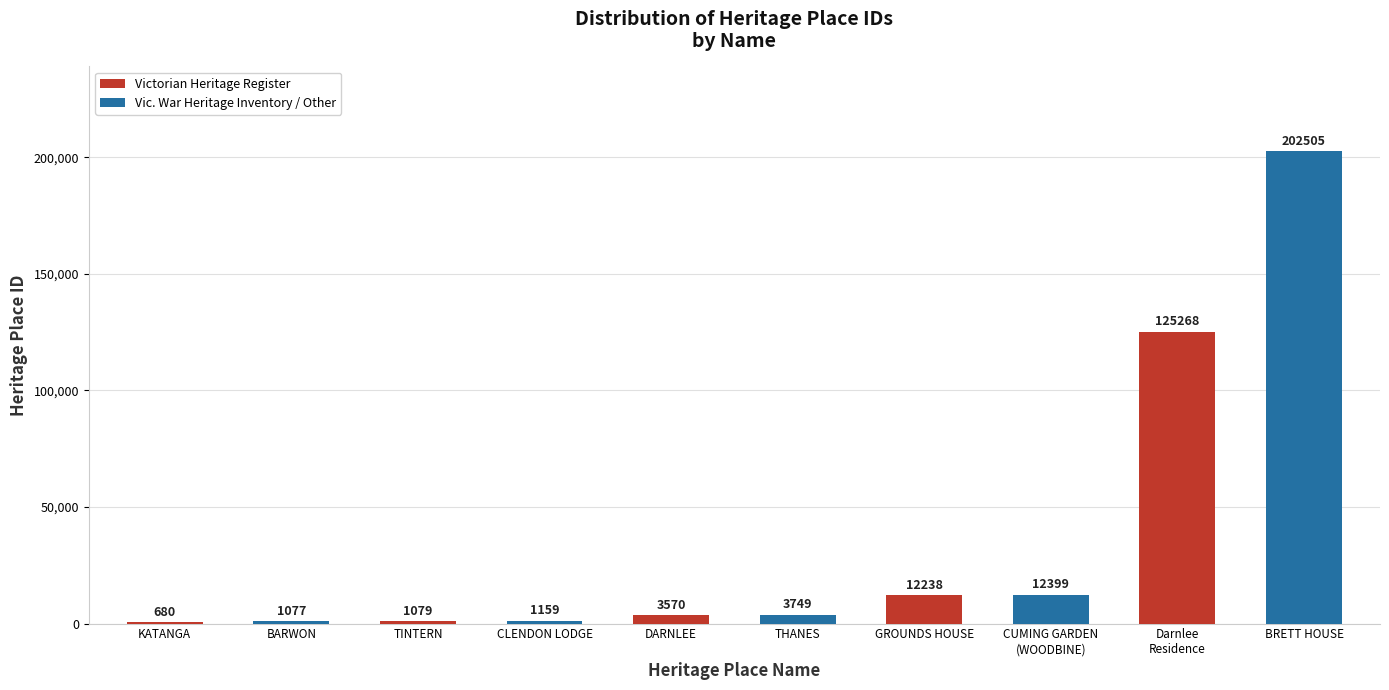

True or false: the data shows 12399 at CUMING GARDEN
(WOODBINE).

True